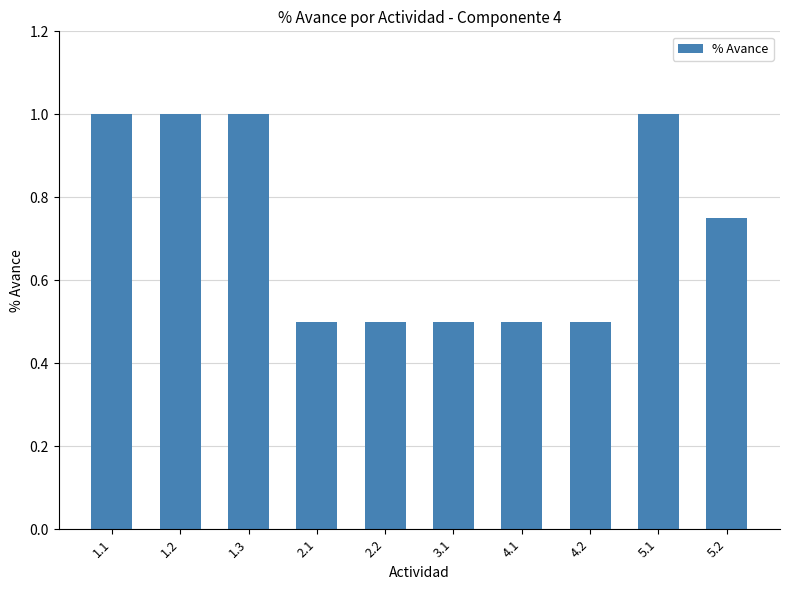

What is the label of the 3rd bar from the left?

1.3